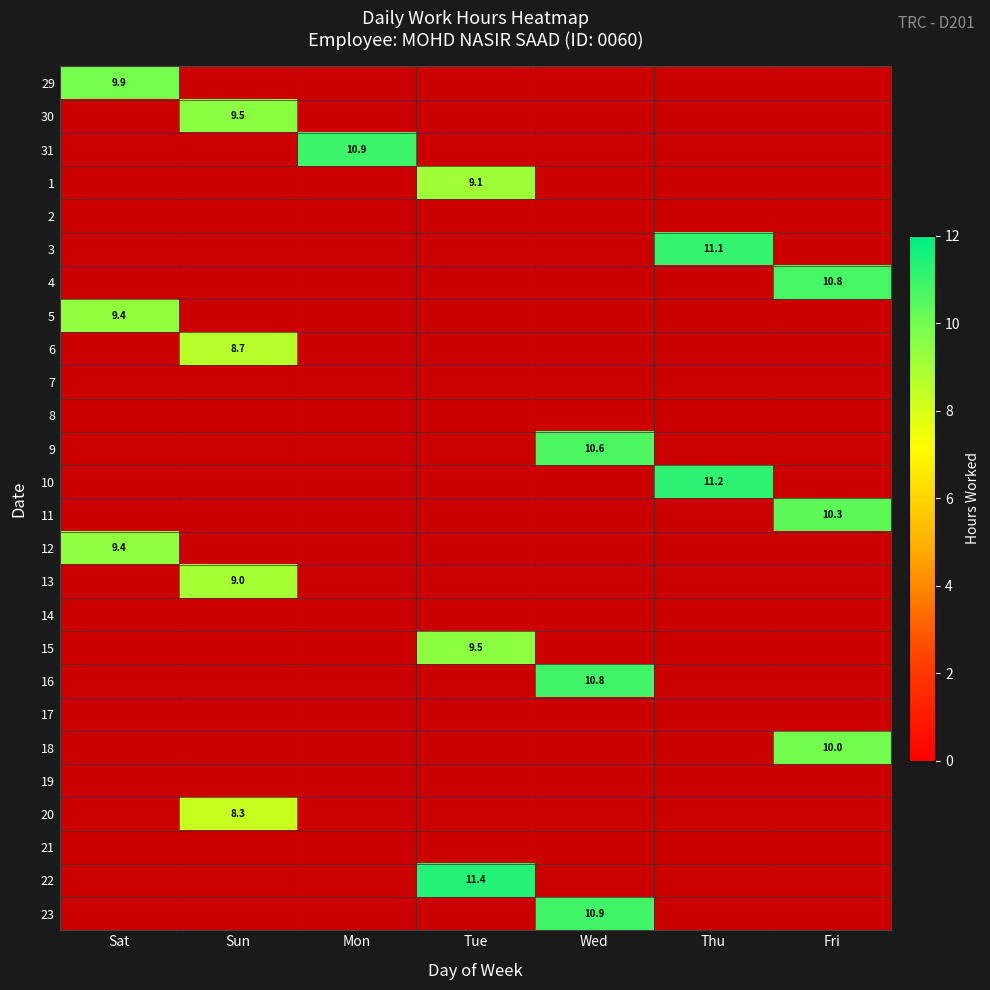

Is the value of 17 at Thu greater than the value of 11 at Tue?

No